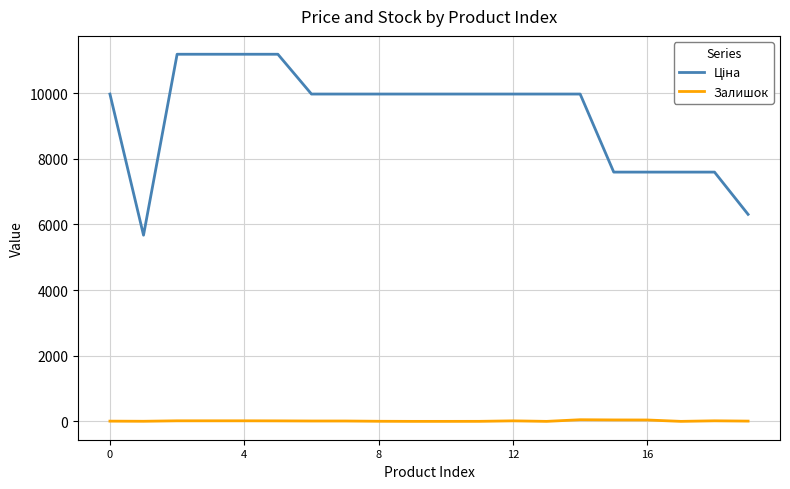

Rank the series by their average value, from lowest to highest.

Залишок, Ціна